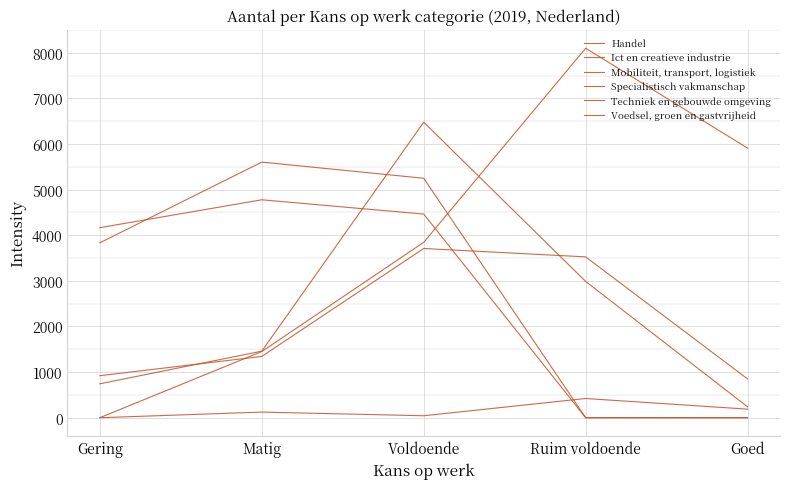

How many positive values does the Specialistisch vakmanschap series have?

4